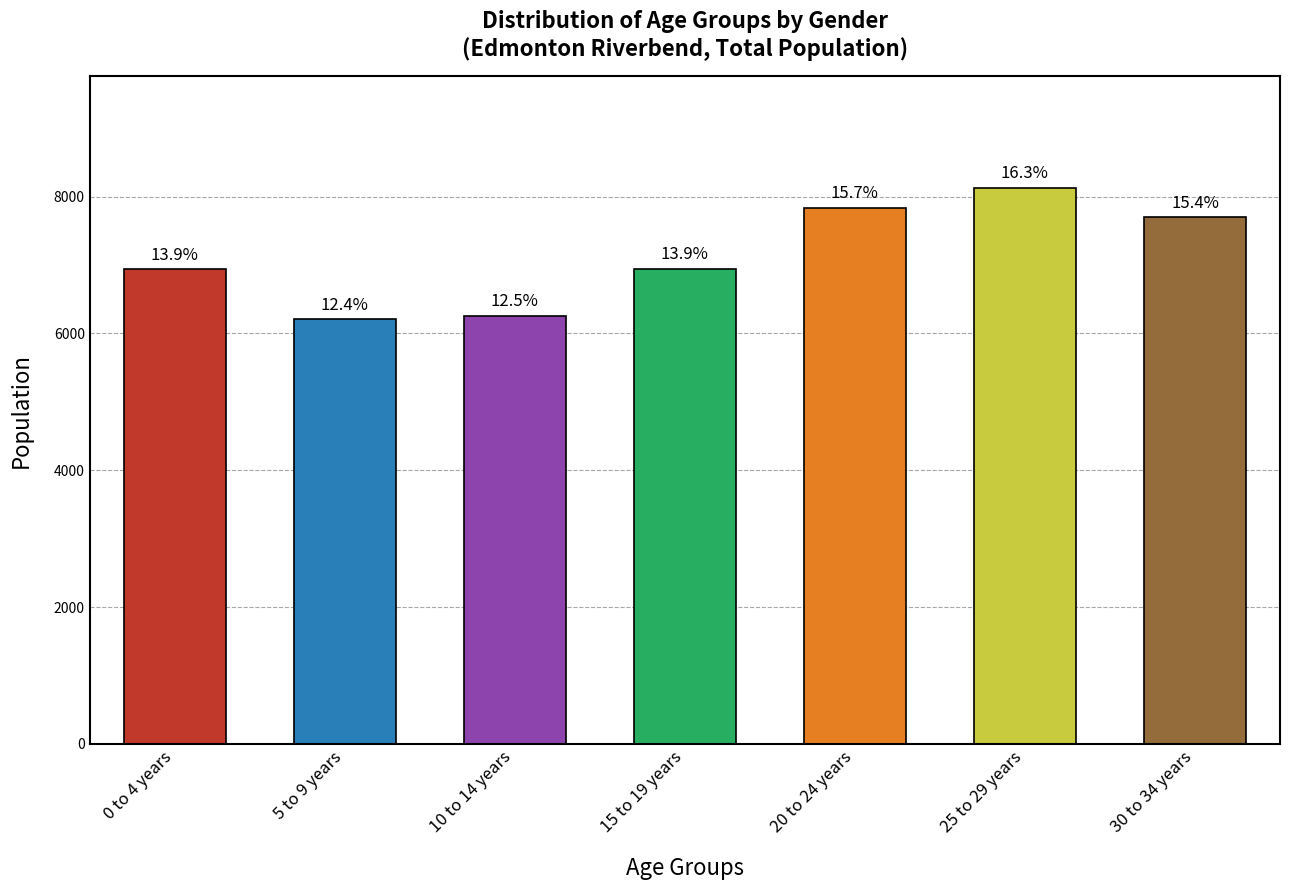

The value at 10 to 14 years is 6260. True or false?

True